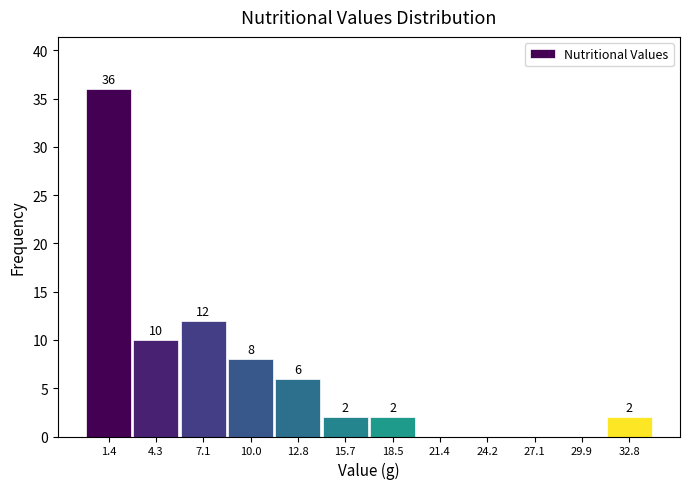

Over which range of the x-axis is the bar tallest?

0.0 to 3.0